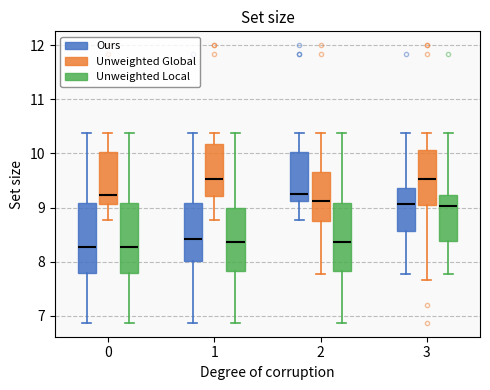

Reading left to right, transcribe this box plot: for each box, give where its median line is, the range the box spans, and where its two whiskers end, as read against the y-axis. The values are not printed on the chart, so give them approximately, as read against the axis.

0 (Ours): median 8.3, box 7.8 to 9.1, whiskers 6.9 to 10.4
0 (Unweighted Global): median 9.2, box 9.1 to 10.0, whiskers 8.8 to 10.4
0 (Unweighted Local): median 8.3, box 7.8 to 9.1, whiskers 6.9 to 10.4
1 (Ours): median 8.4, box 8.0 to 9.1, whiskers 6.9 to 10.4
1 (Unweighted Global): median 9.5, box 9.2 to 10.2, whiskers 8.8 to 10.4
1 (Unweighted Local): median 8.4, box 7.8 to 9.0, whiskers 6.9 to 10.4
2 (Ours): median 9.3, box 9.1 to 10.0, whiskers 8.8 to 10.4
2 (Unweighted Global): median 9.1, box 8.7 to 9.7, whiskers 7.8 to 10.4
2 (Unweighted Local): median 8.4, box 7.8 to 9.1, whiskers 6.9 to 10.4
3 (Ours): median 9.1, box 8.6 to 9.4, whiskers 7.8 to 10.4
3 (Unweighted Global): median 9.5, box 9.0 to 10.1, whiskers 7.7 to 10.4
3 (Unweighted Local): median 9.0, box 8.4 to 9.2, whiskers 7.8 to 10.4